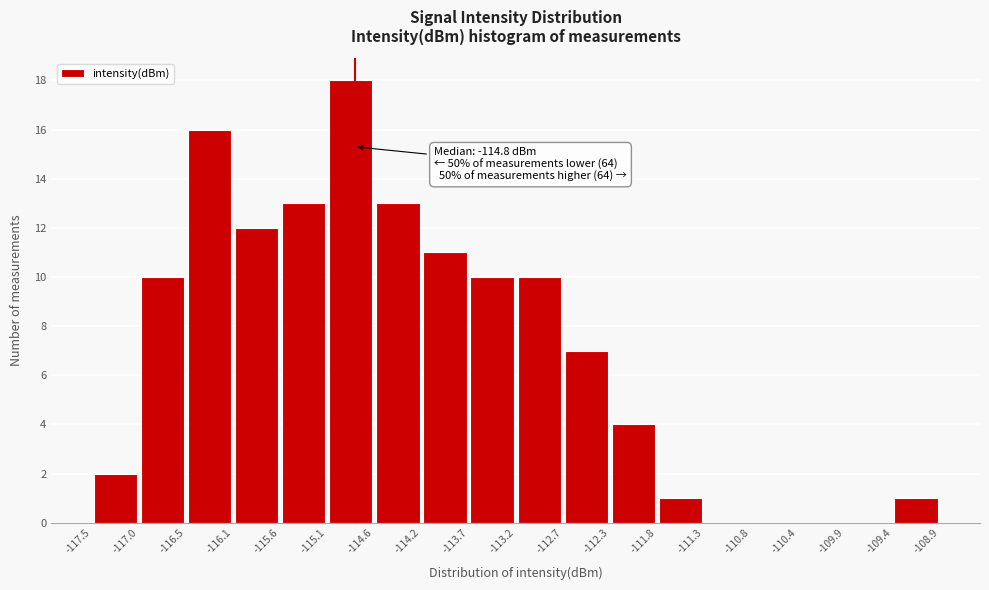

Over which range of the x-axis is the bar tallest?

-115.1 to -114.6